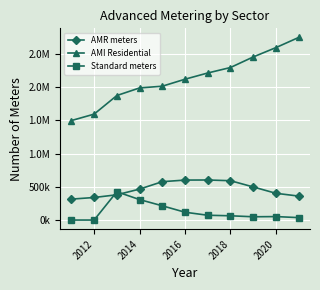

What is the difference between the maximum and second lowest values in the AMI Residential series?

1153349